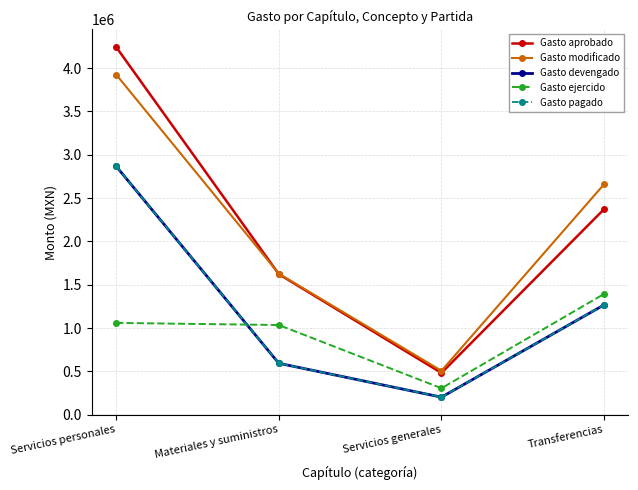

Is this an area chart (filled region under the line)?

No